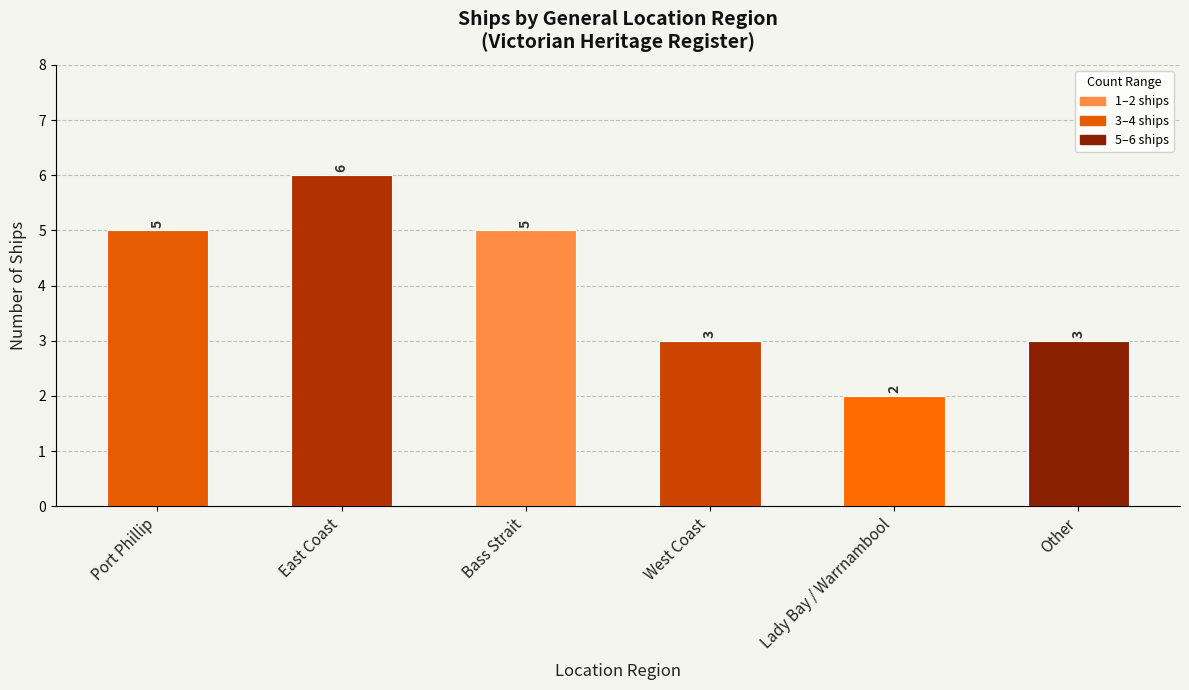

What is the value of the 2nd bar from the left?

6